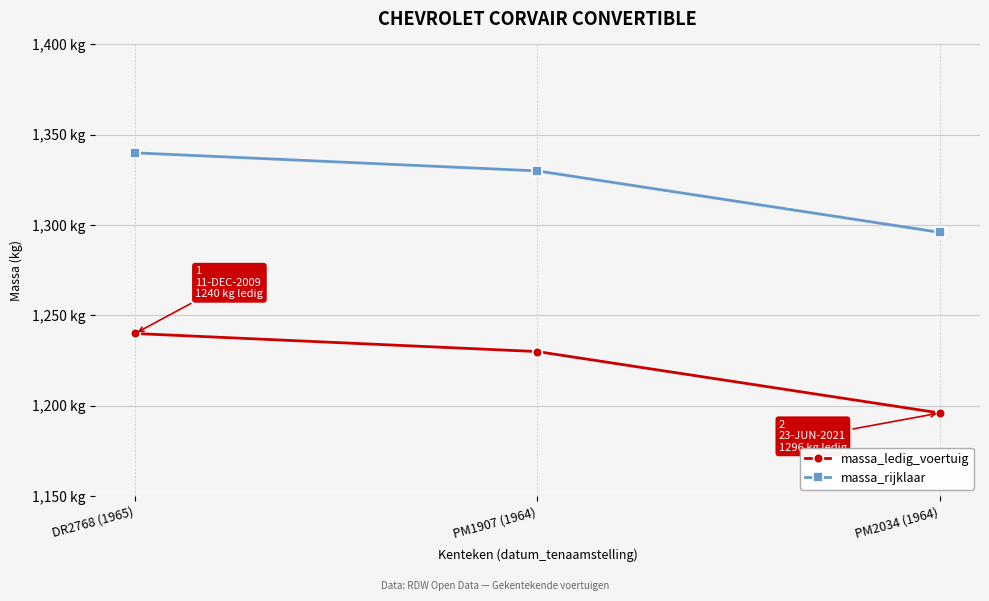

What are all the series names shown in the legend?

massa_ledig_voertuig, massa_rijklaar